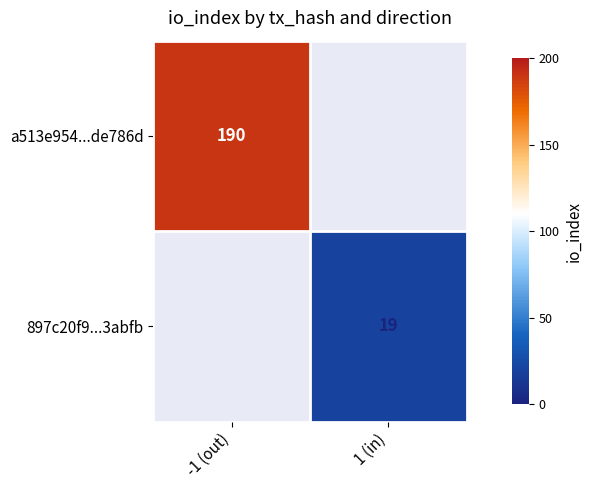

Is the value of 897c20f9...3abfb at 1 (in) greater than the value of a513e954...de786d at -1 (out)?

No